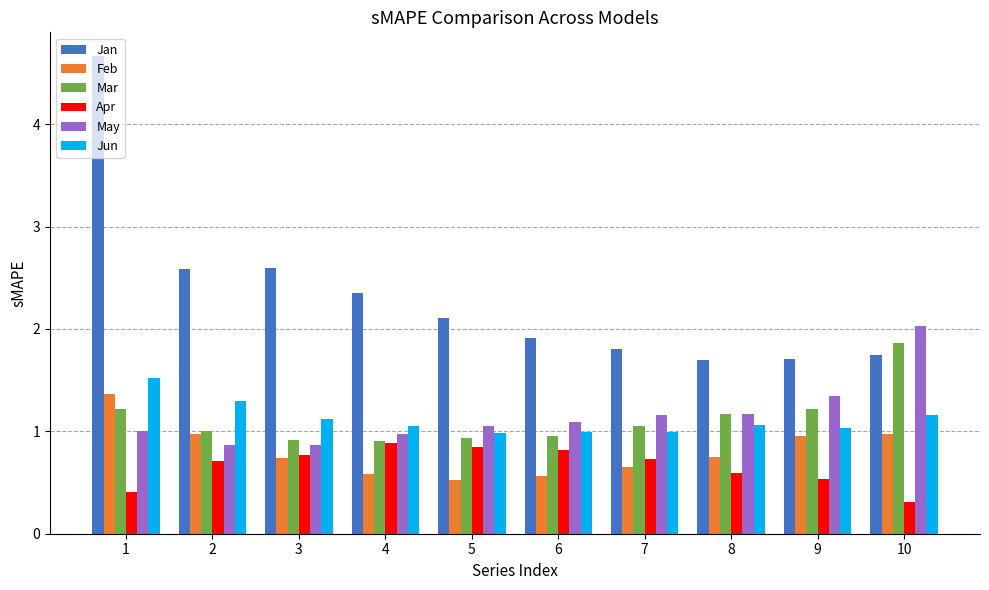

Is the value of Mar at 5 greater than the value of May at 6?

No